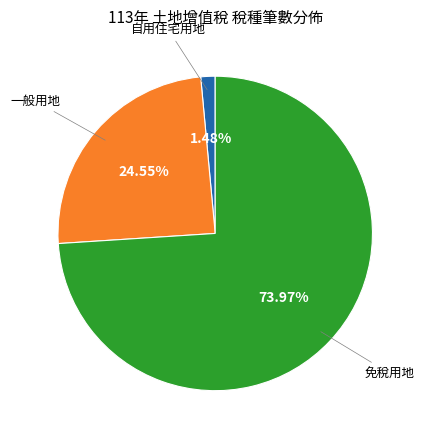

Does any single category account for the majority?

Yes